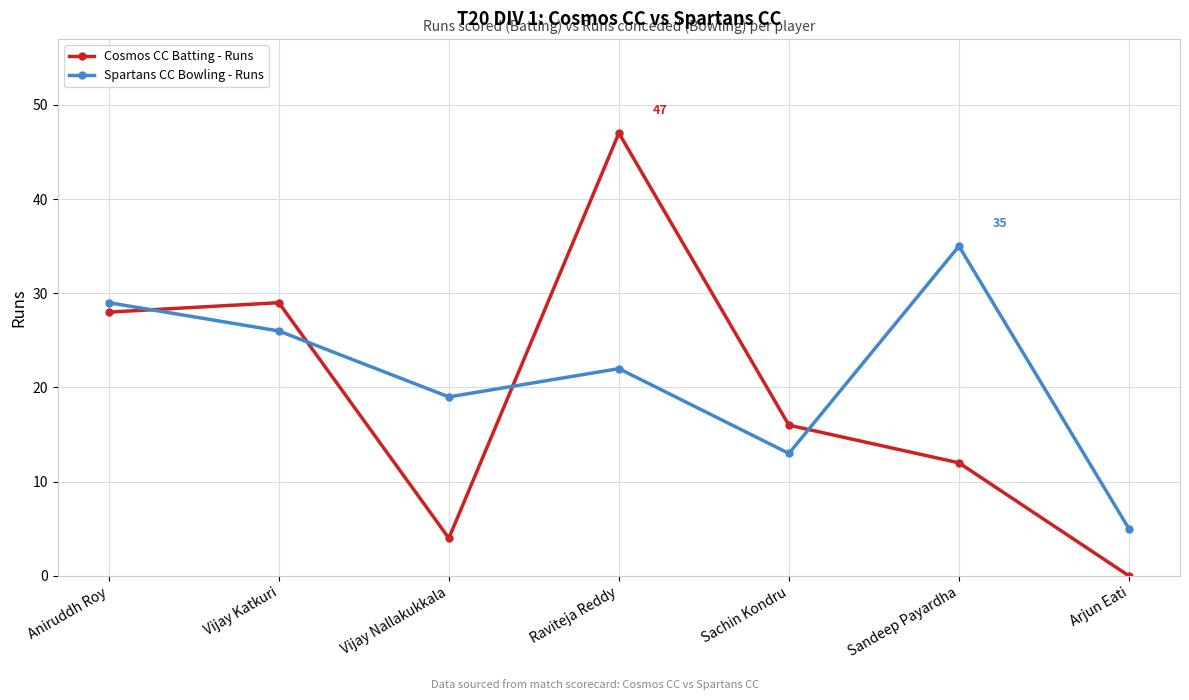

Does the chart have visible grid lines?

Yes